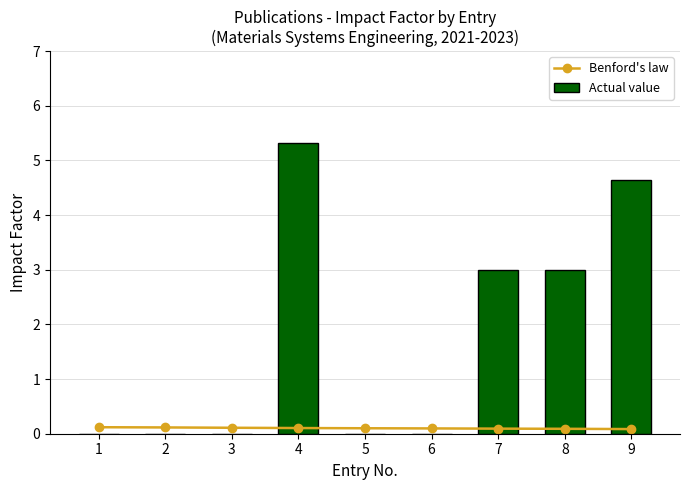

What is the difference between the highest and lowest values at 5?

0.1